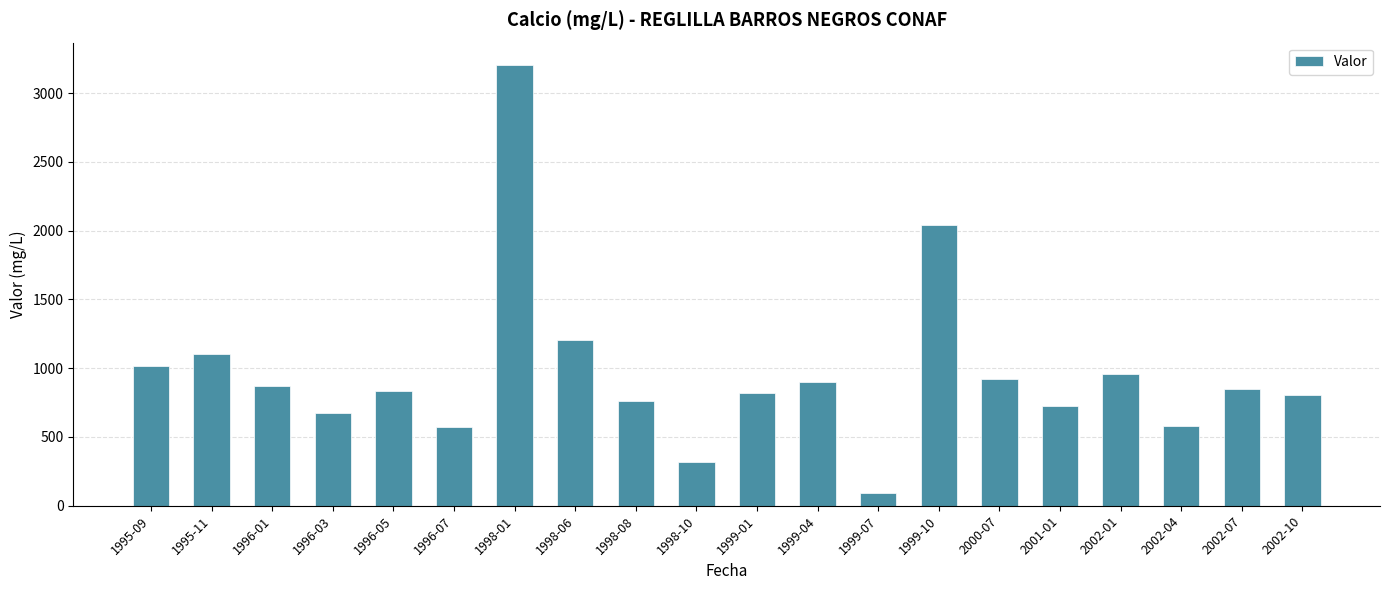

What is the smallest value displayed?

94.2